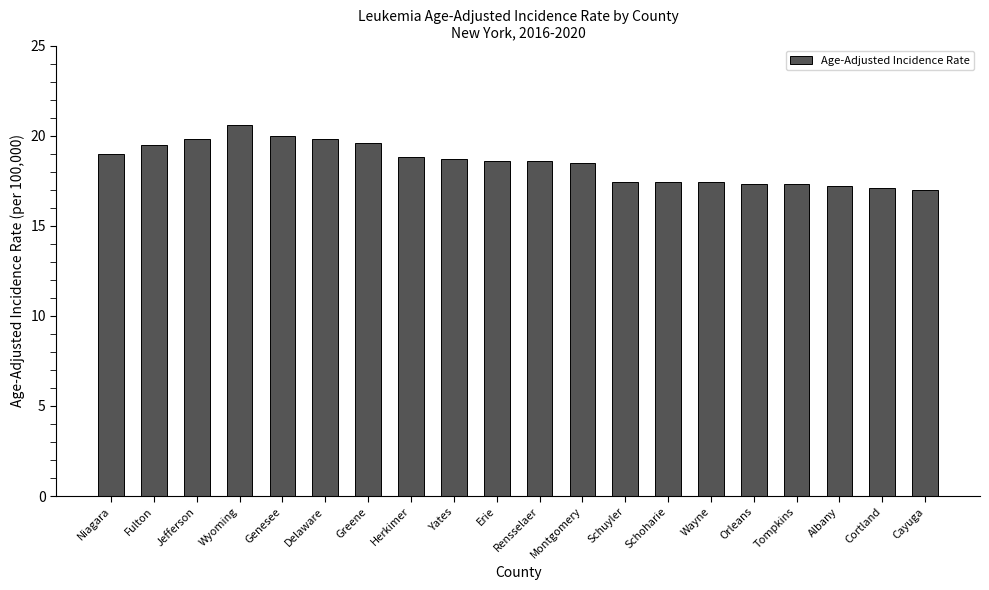

How many bars are there in total?

20